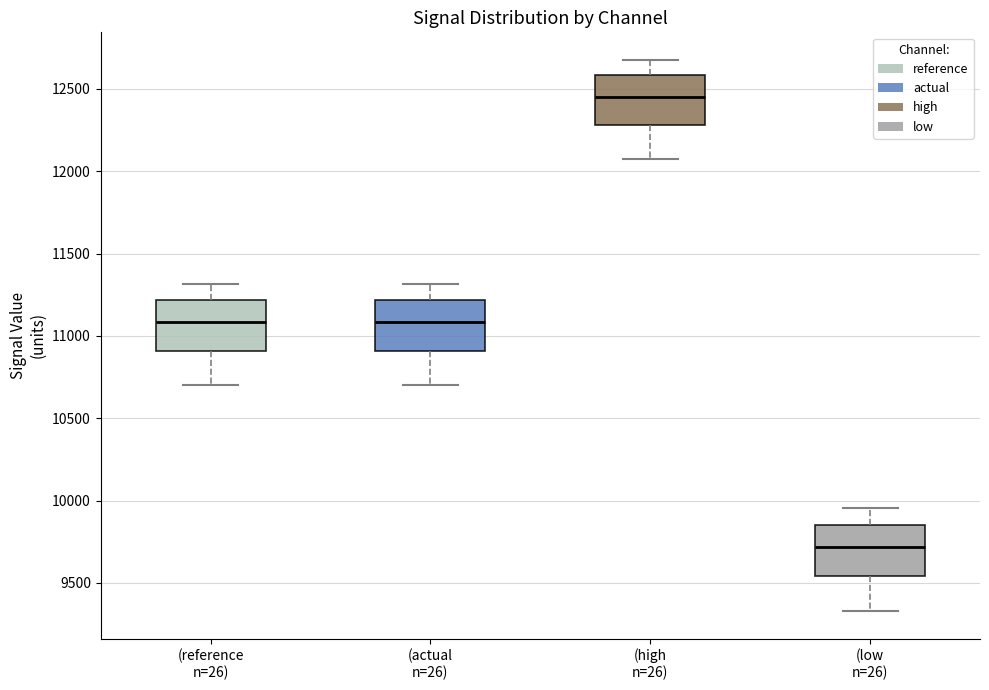

Where is the lower edge of the box for (actual n=26) on the y-axis? The values are not printed on the chart, so give them approximately, as read against the axis.

10900